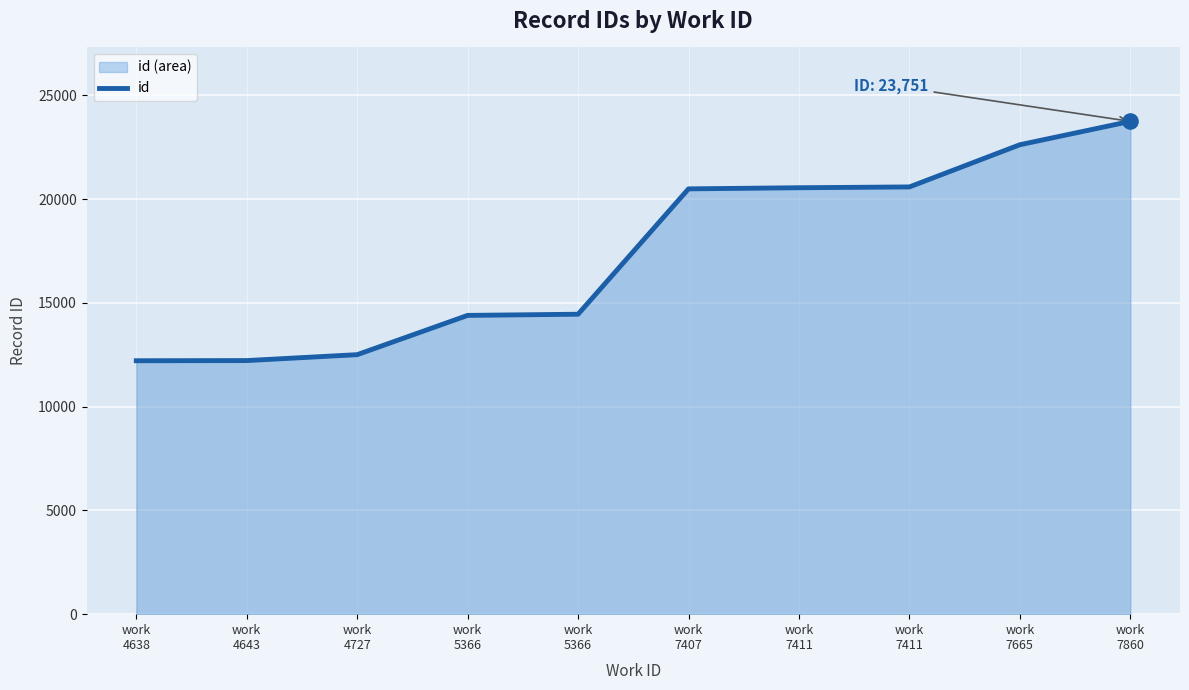

Which has a higher value, work
7407 or work
5366?

work
7407